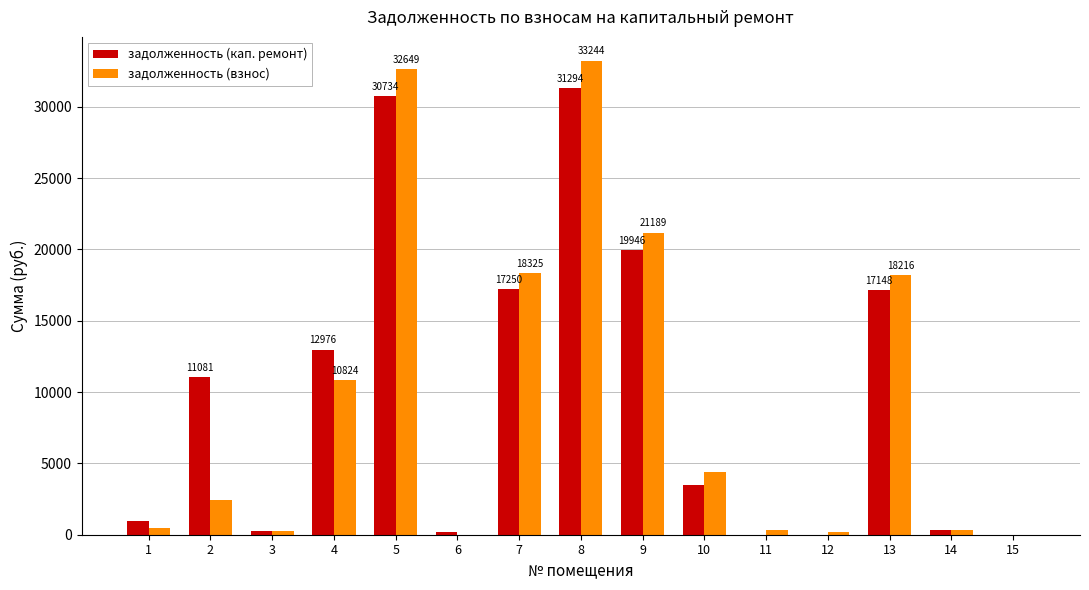

Is the value of задолженность (кап. ремонт) at 12 greater than the value of задолженность (взнос) at 9?

No